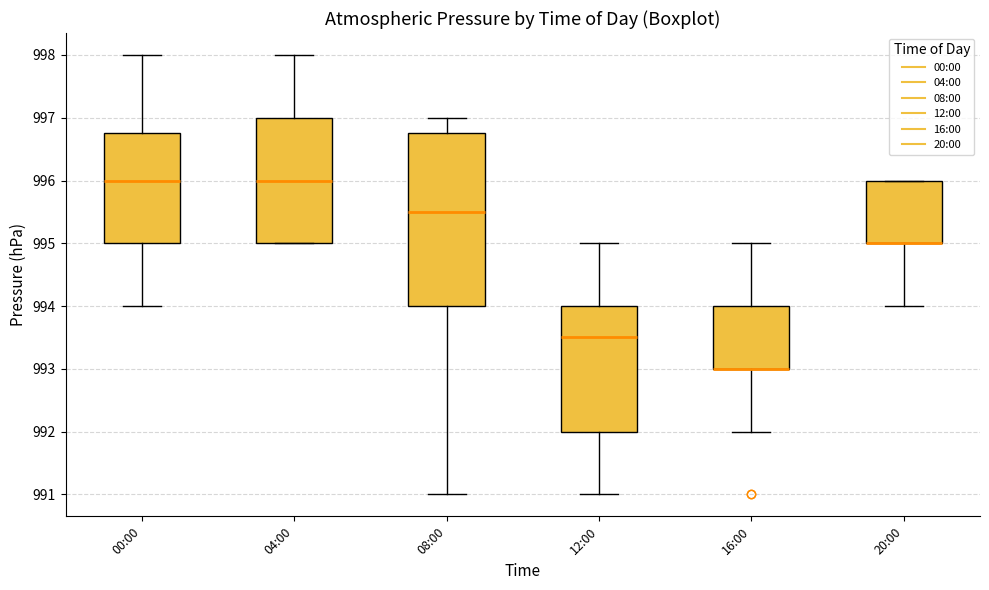

Where does the lower whisker of the box for 20:00 end on the y-axis? The values are not printed on the chart, so give them approximately, as read against the axis.

994.0